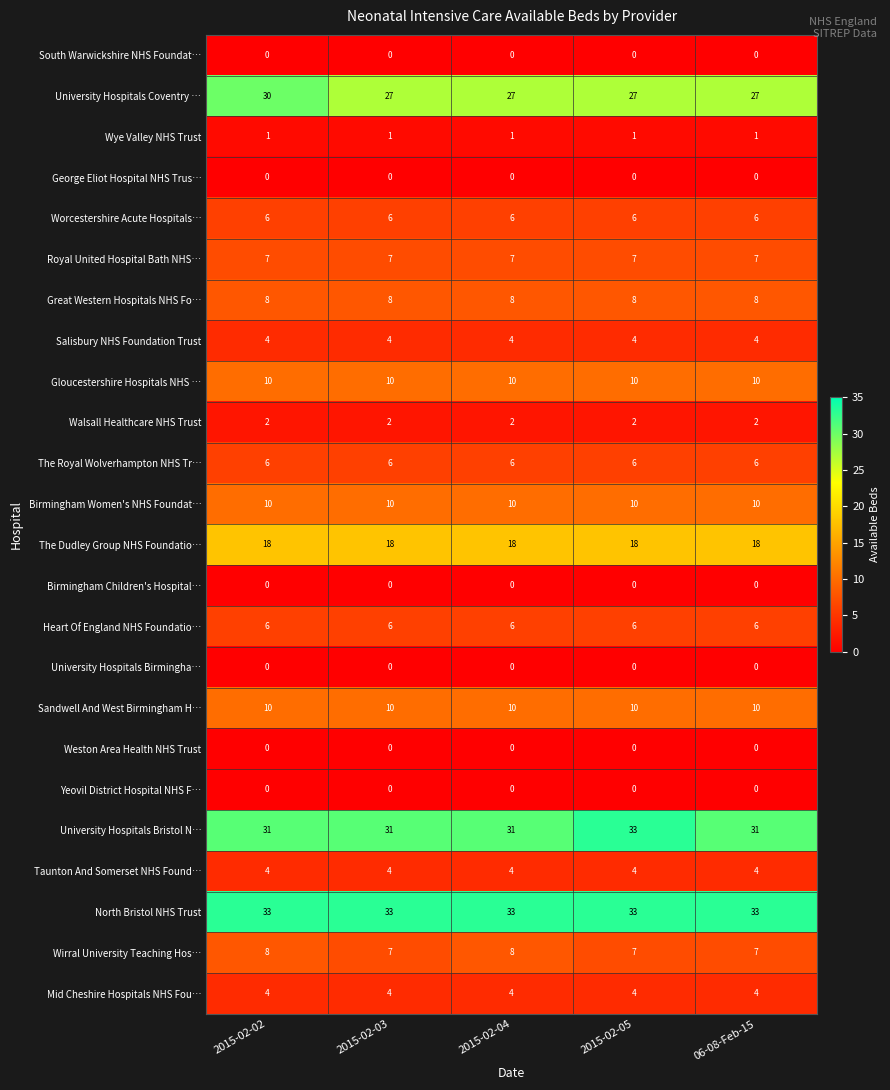

At how many categories does at least one series exceed 9?

5